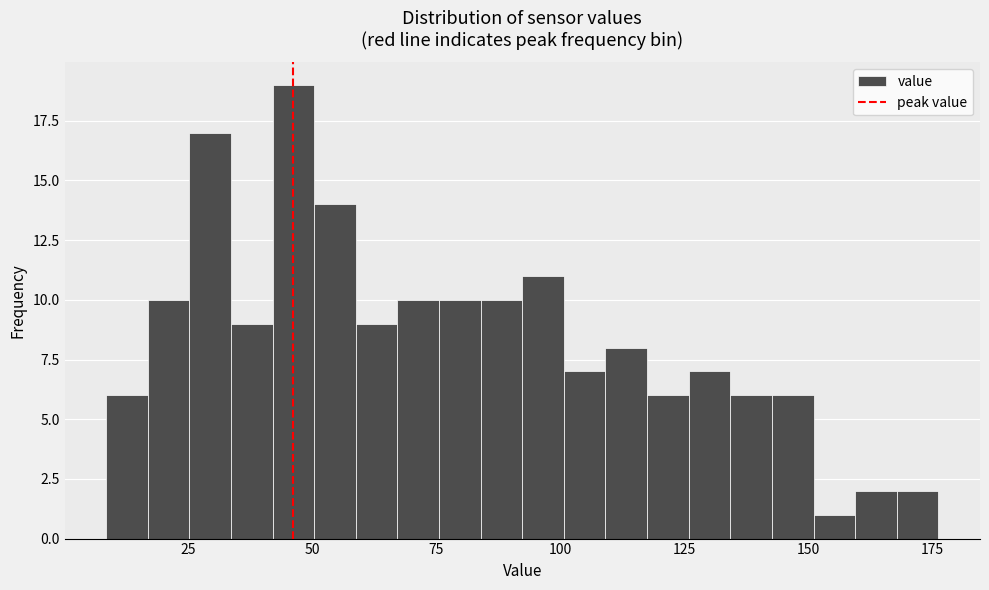

Read against the x-axis, roughly where is the centre of the tallest bar?

45